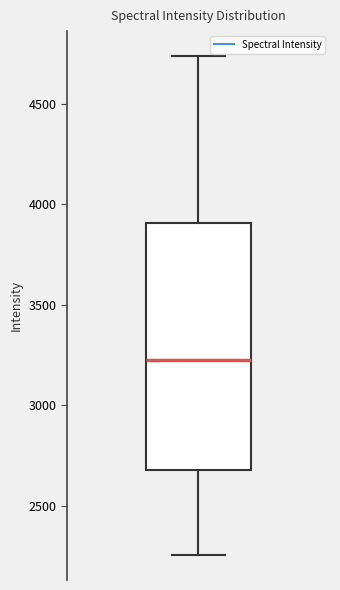

Read this box plot against the y-axis: the position of the median line, the range covered by the box, and the ends of both whiskers. The values are not printed on the chart, so give them approximately, as read against the axis.

median 3200, box 2700 to 3900, whiskers 2250 to 4750